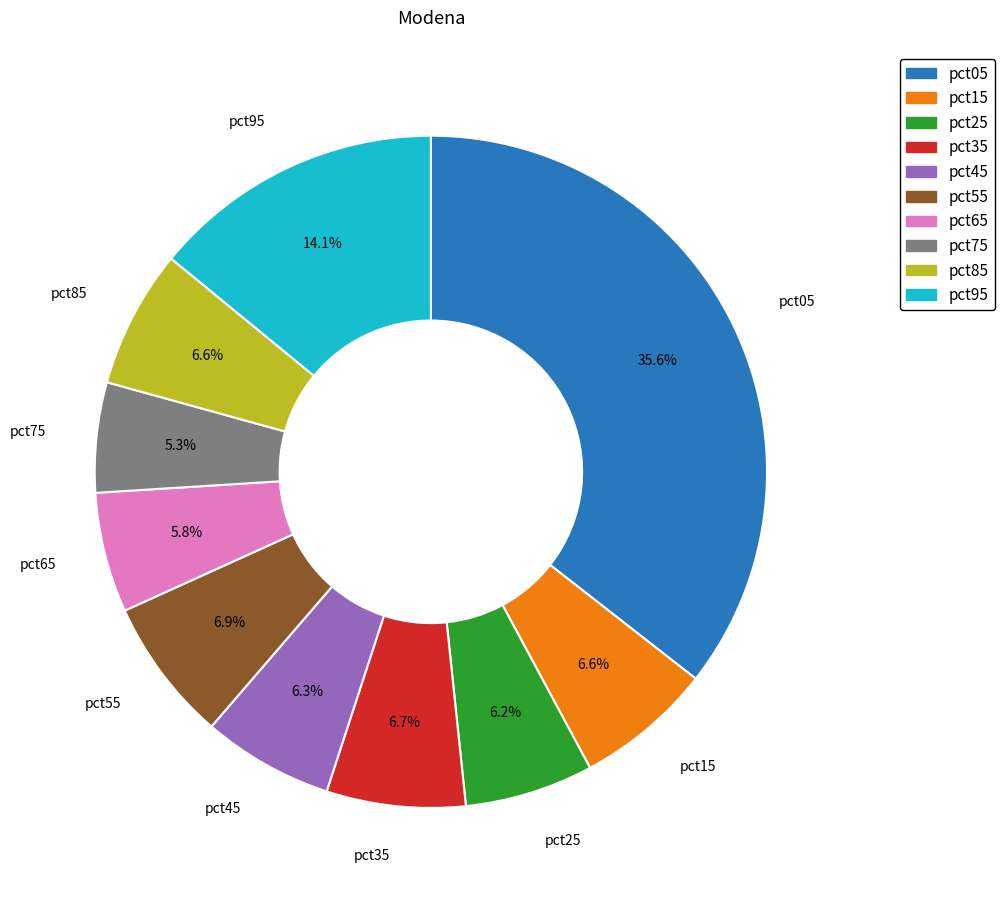

To the nearest percent, what is the average slice percentage?

10%